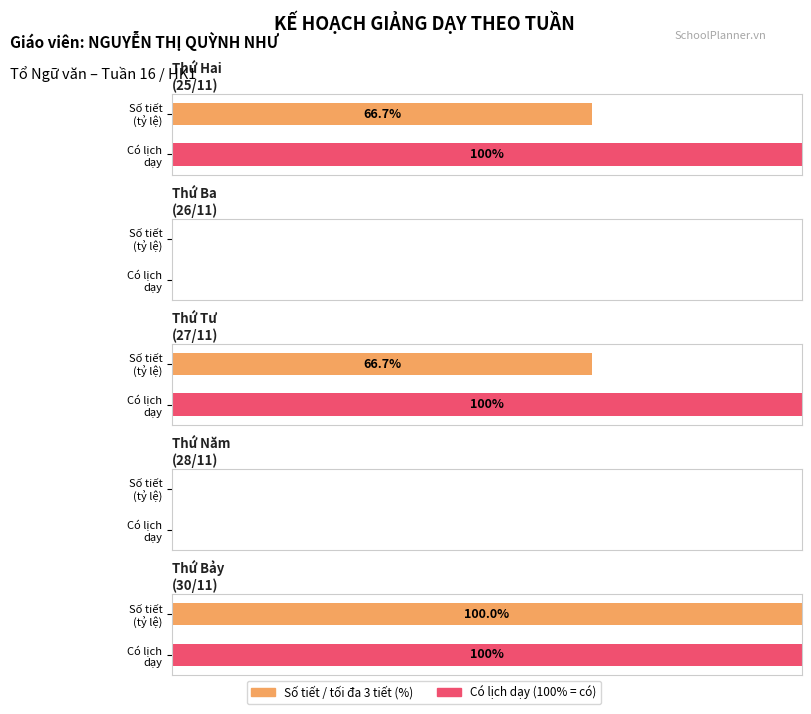

Which category has the highest value across all series?

Bảy